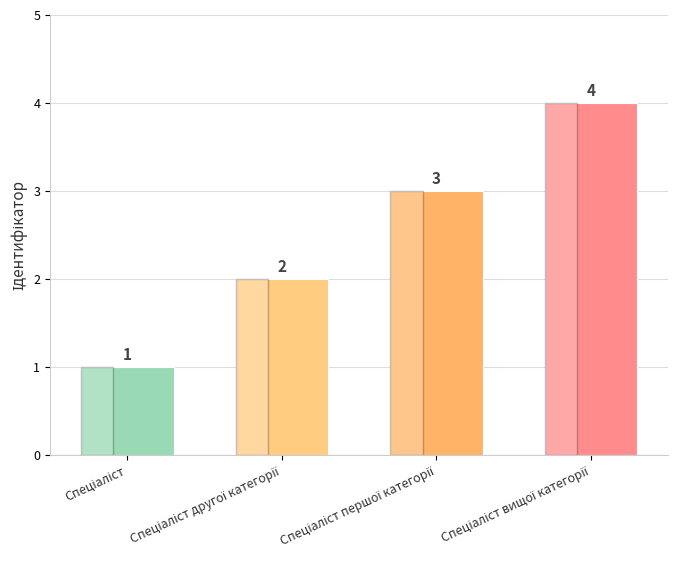

How many values are below 3?

2